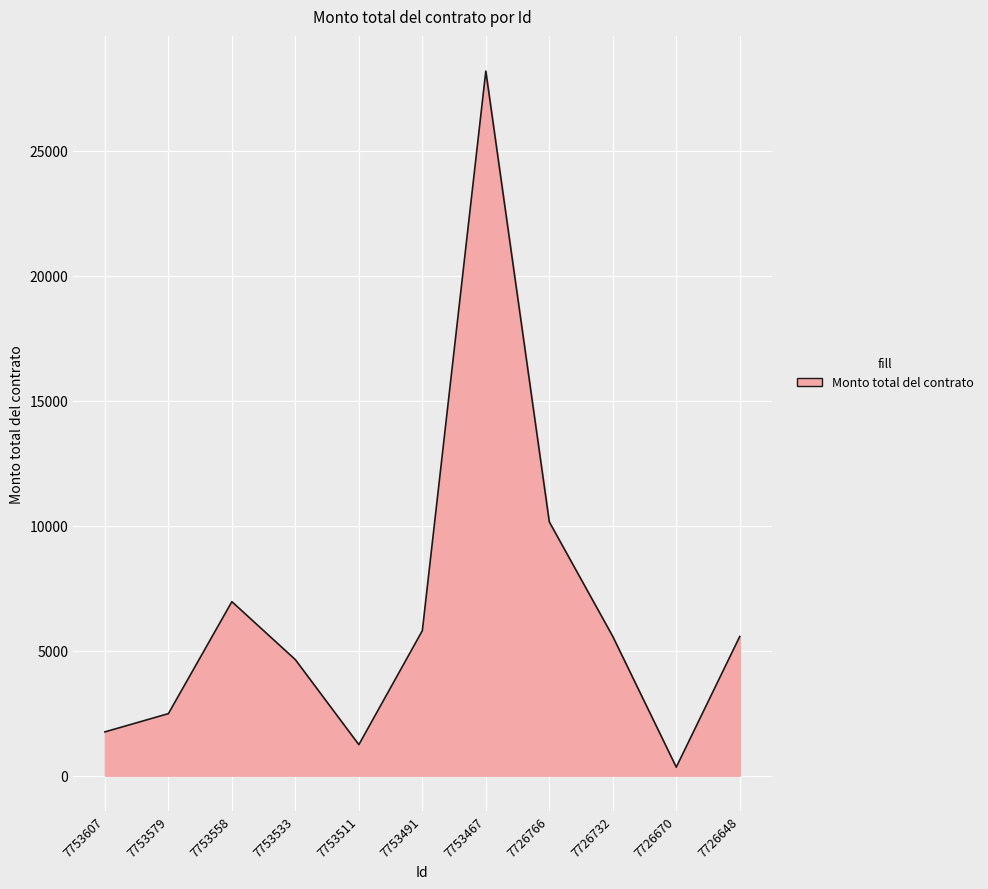

What is the maximum value shown in the chart?

28178